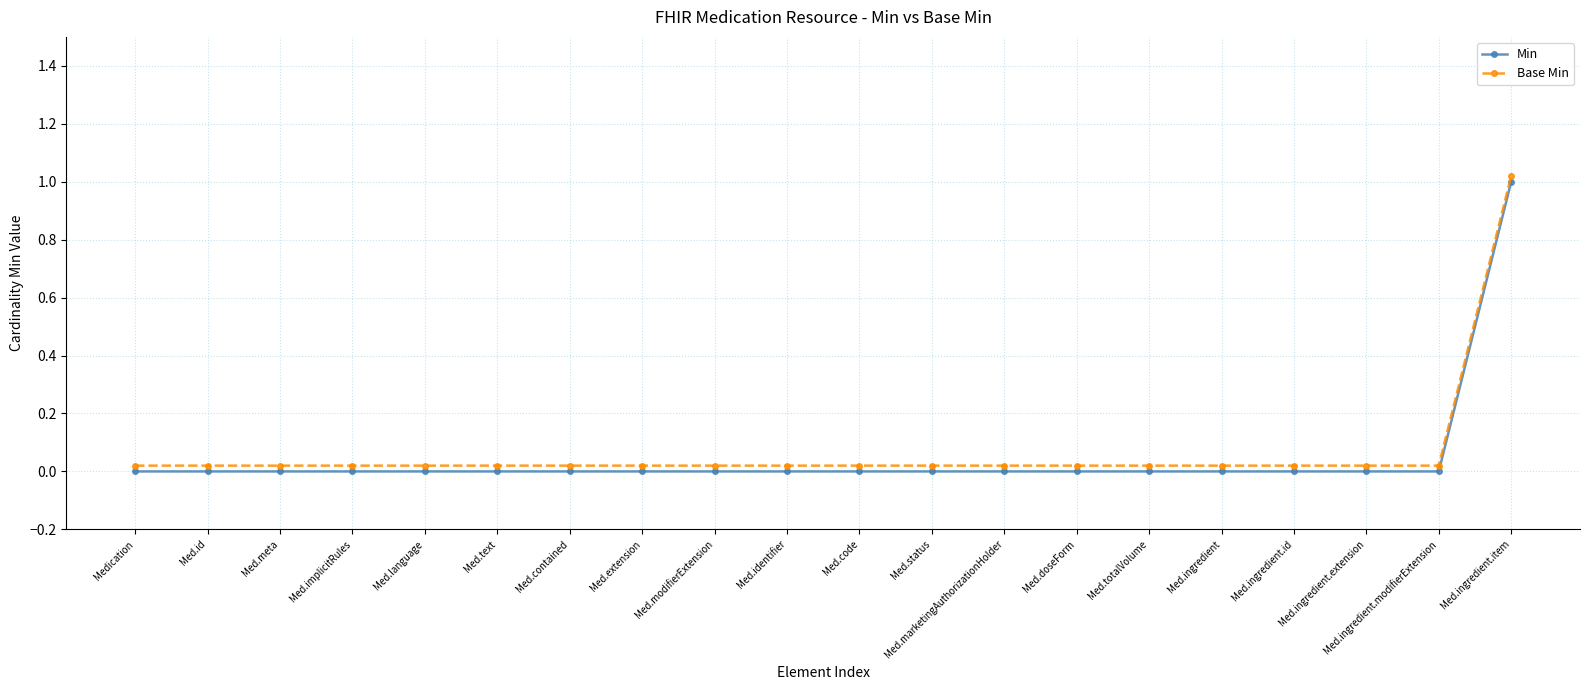

What is the label of the 15th point from the left?

Med.totalVolume